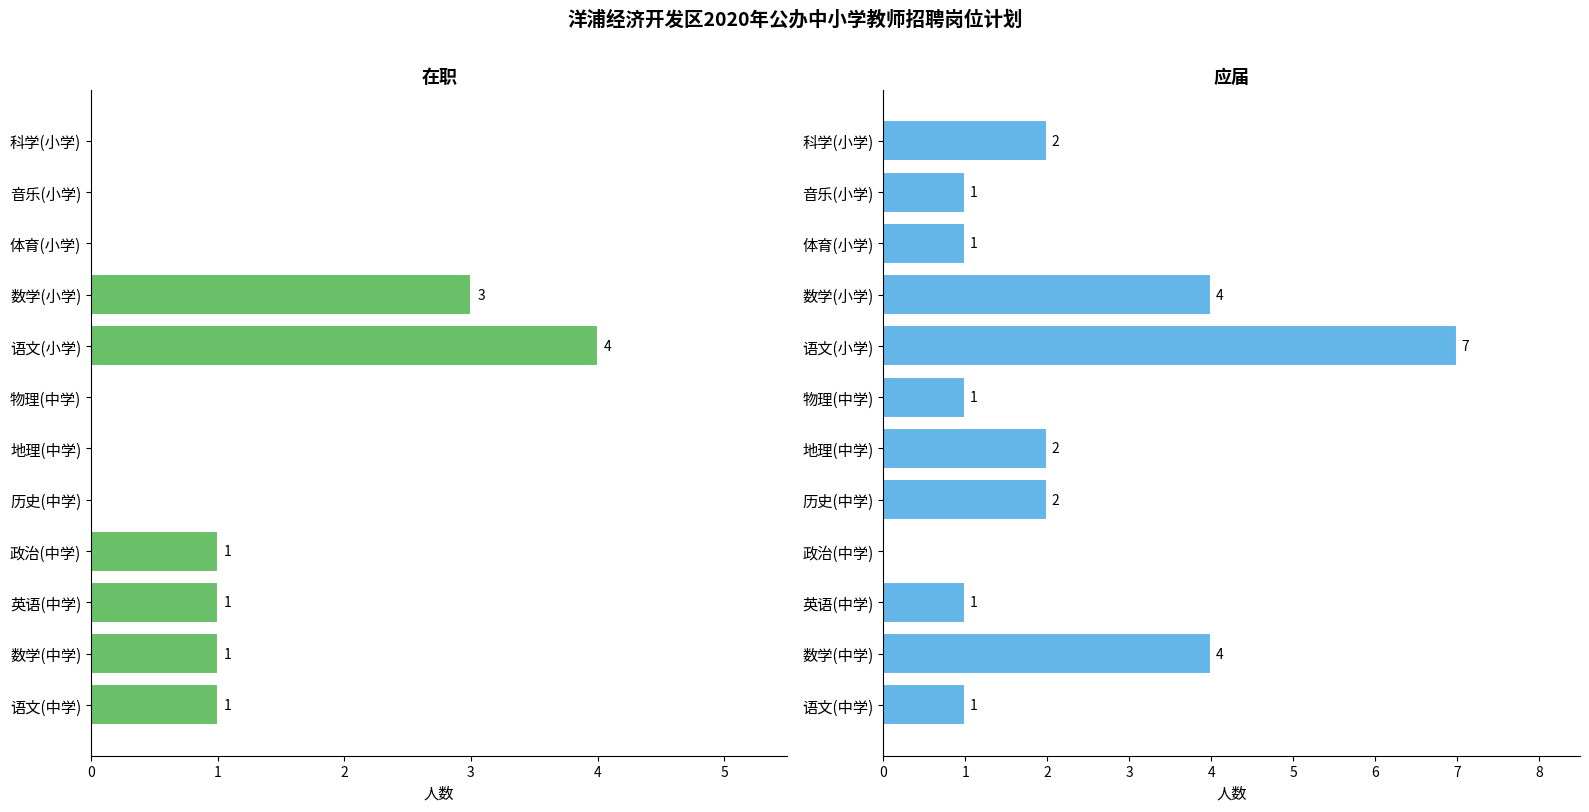

What is the difference between the 应届 values at 英语(中学) and 语文(小学)?

6